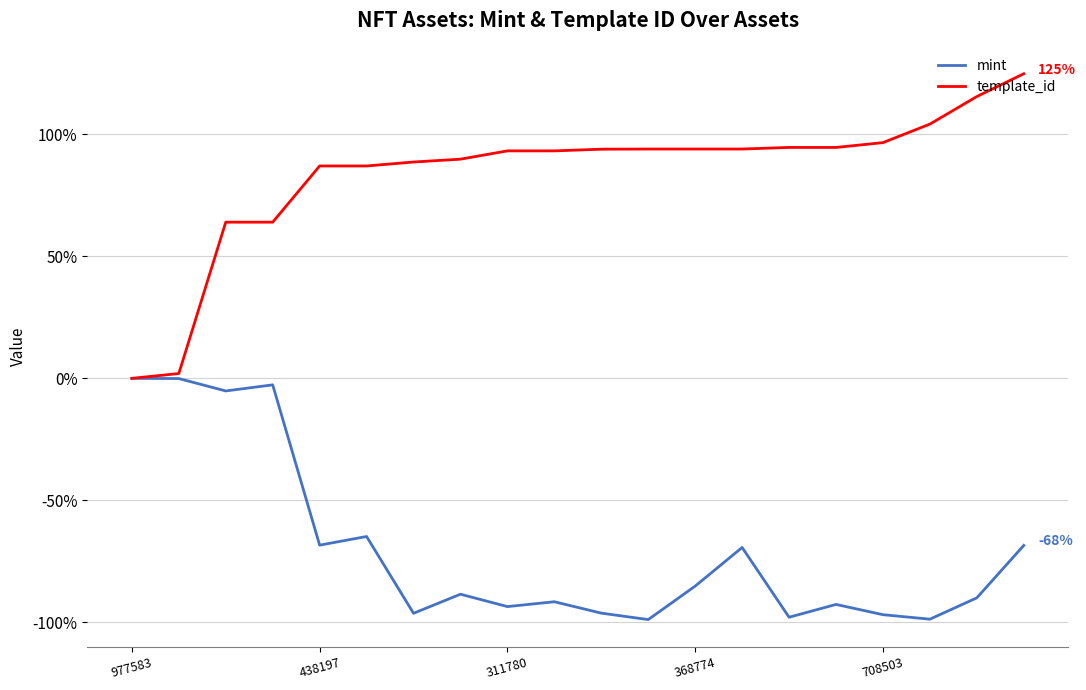

Is this an area chart (filled region under the line)?

No